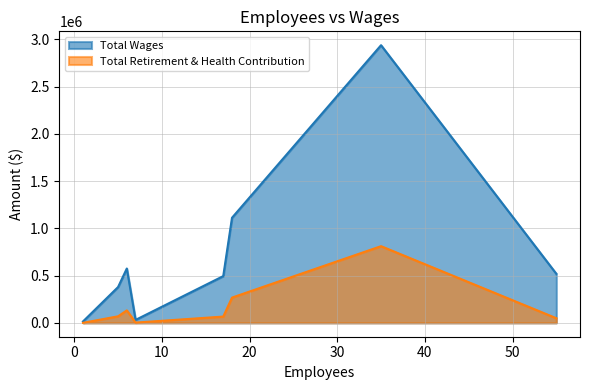

What is the maximum value shown in the chart?

2939281